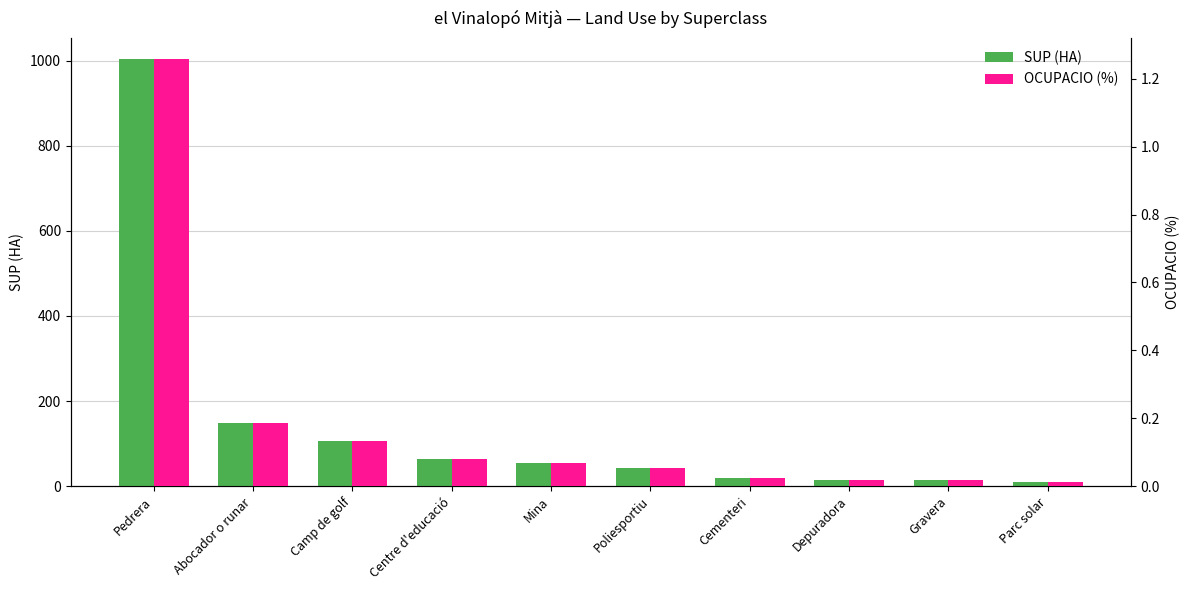

What is the sum of all SUP (HA) values?

1476.3